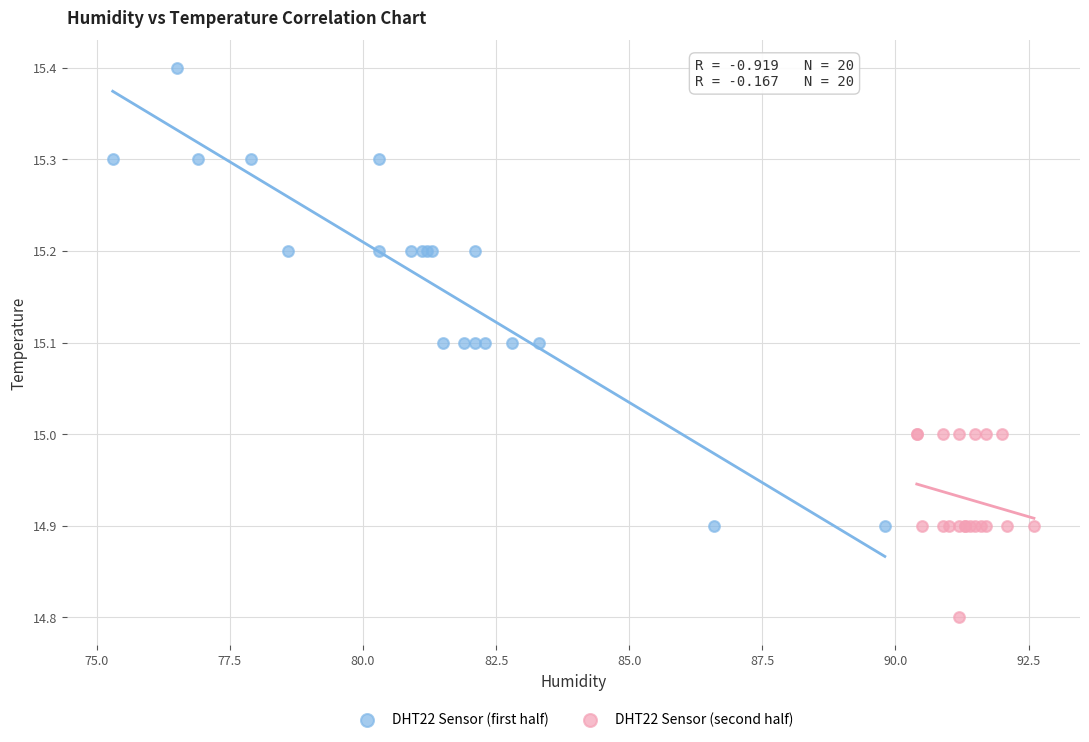

Which series contains the lowest Y value?

DHT22 Sensor (second half)